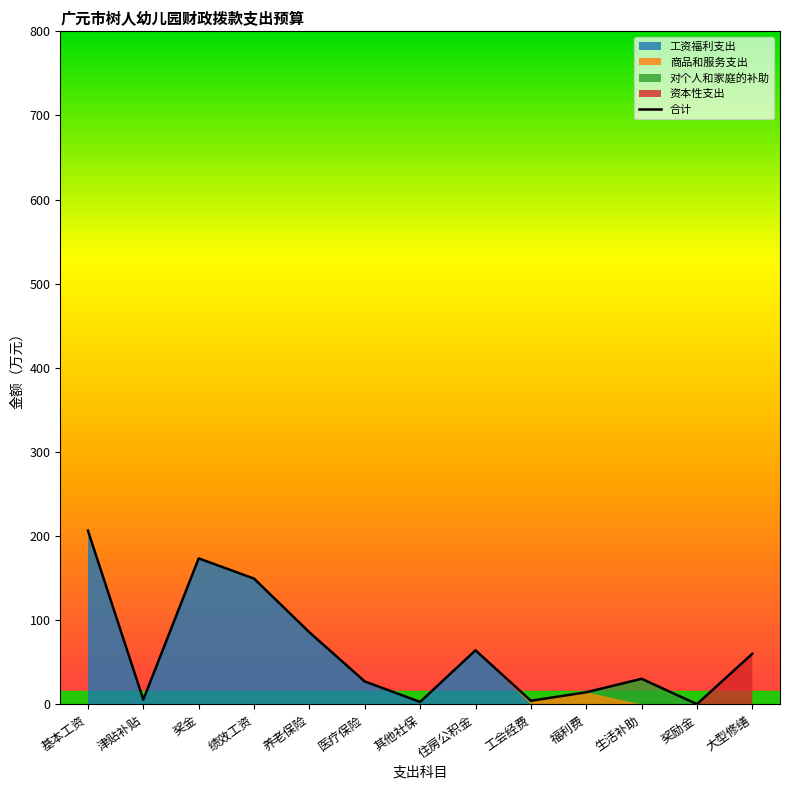

Which label corresponds to the largest value in the chart?

基本工资